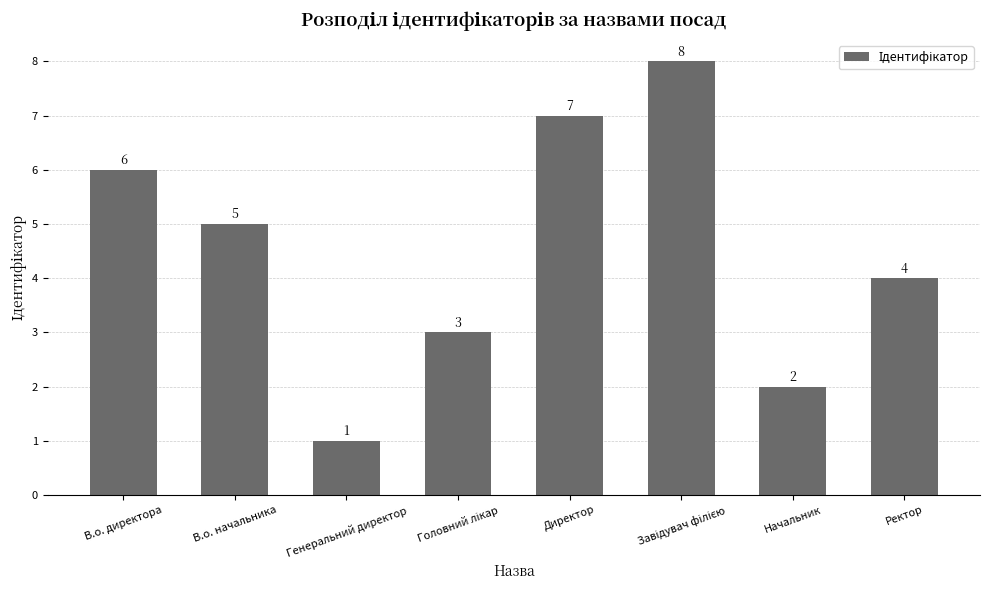

What is the difference between the maximum and minimum values?

7